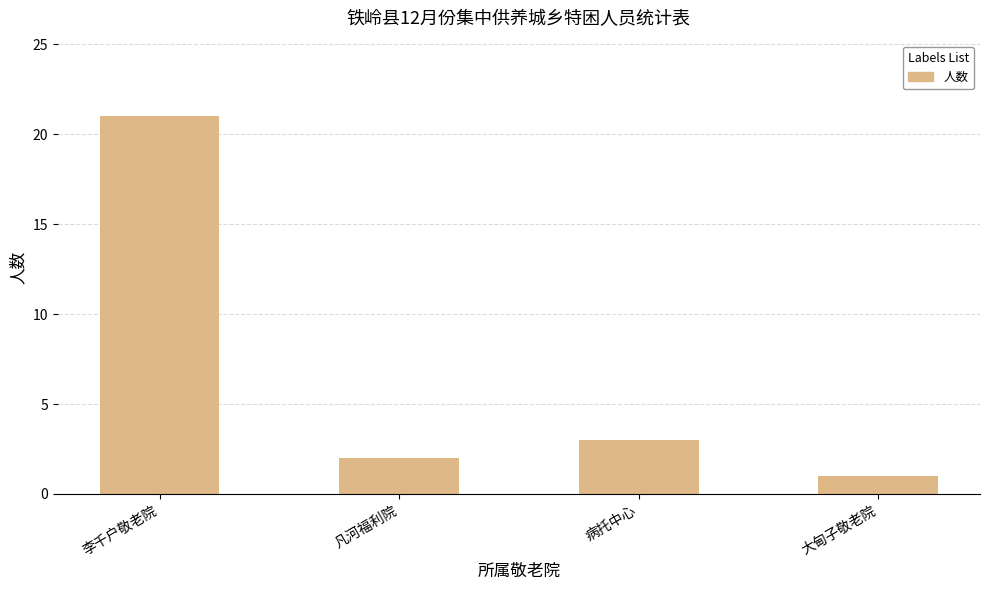

How many bars are there in total?

4